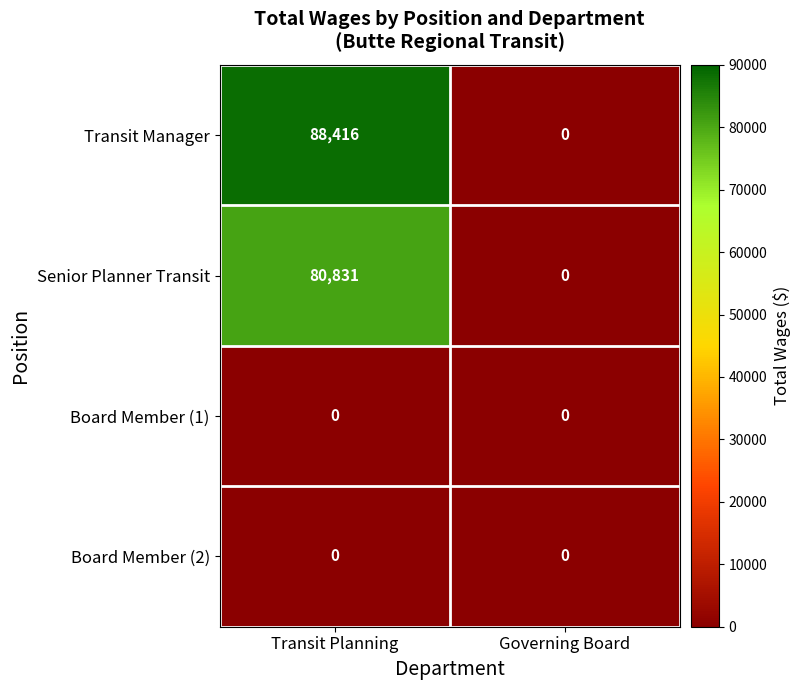

List the labels in order of Transit Manager value, largest first.

Transit Planning, Governing Board